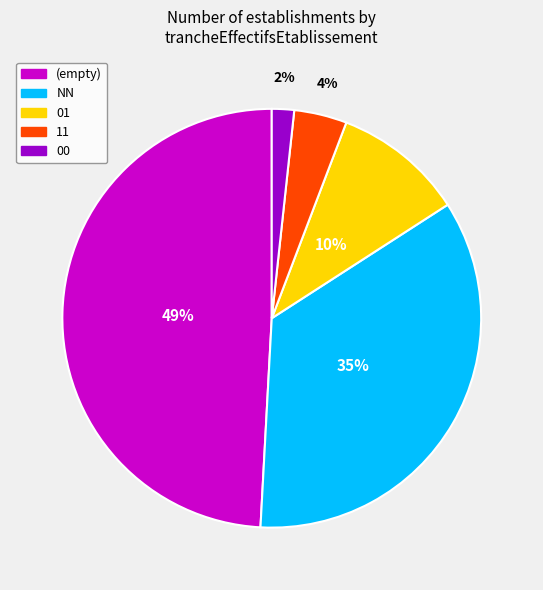

Does any single category account for the majority?

No